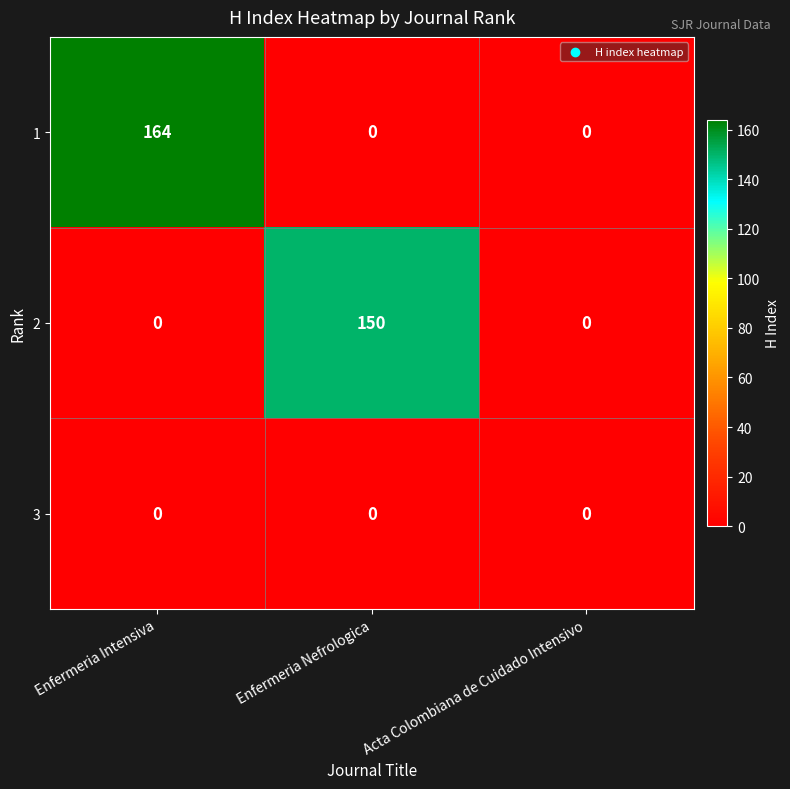

Which series has the largest total across all categories?

1